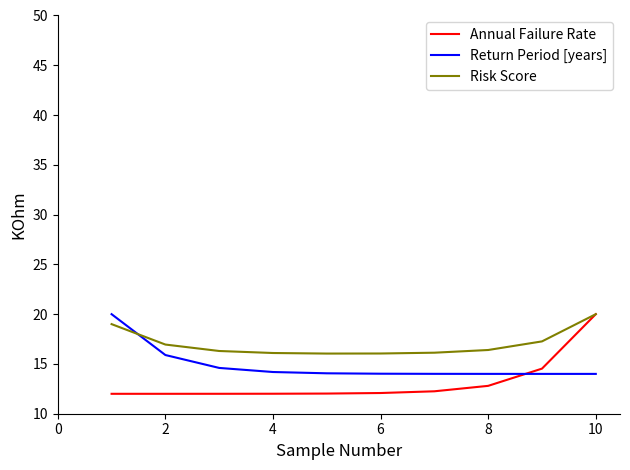

How many times do Return Period [years] and Risk Score cross each other?

1